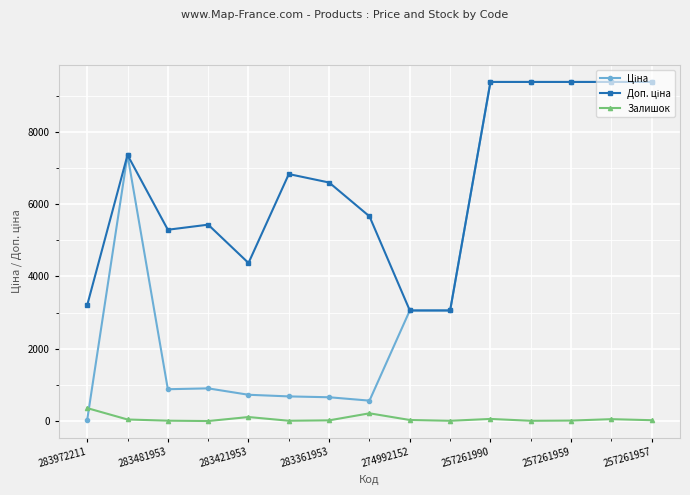

At how many categories does at least one series exceed 1812?

15